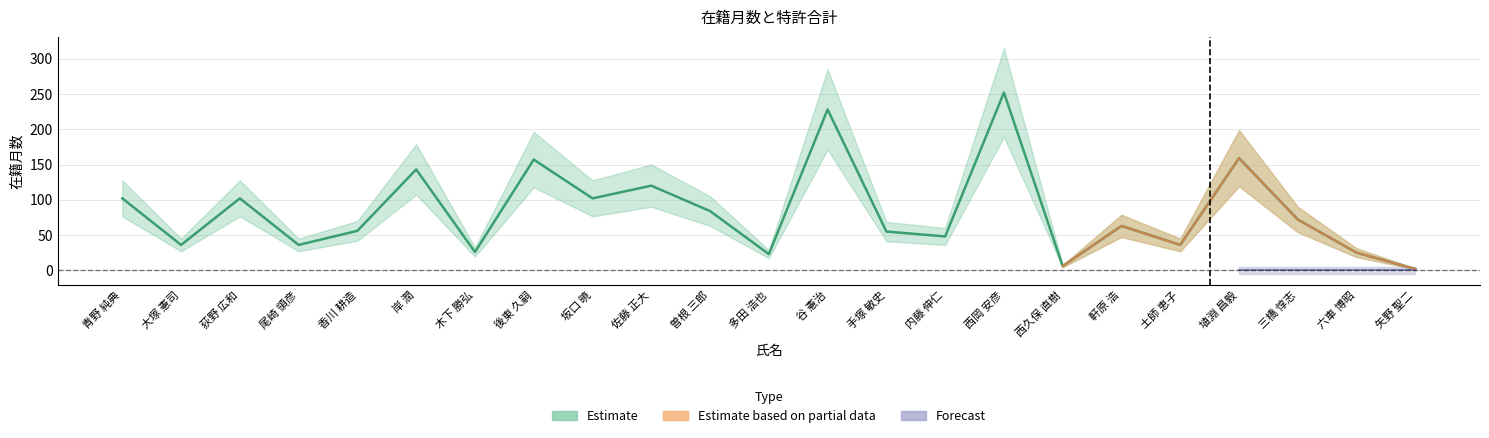

What is the change in value from 香川 耕造 to 内藤 伸仁?

-8